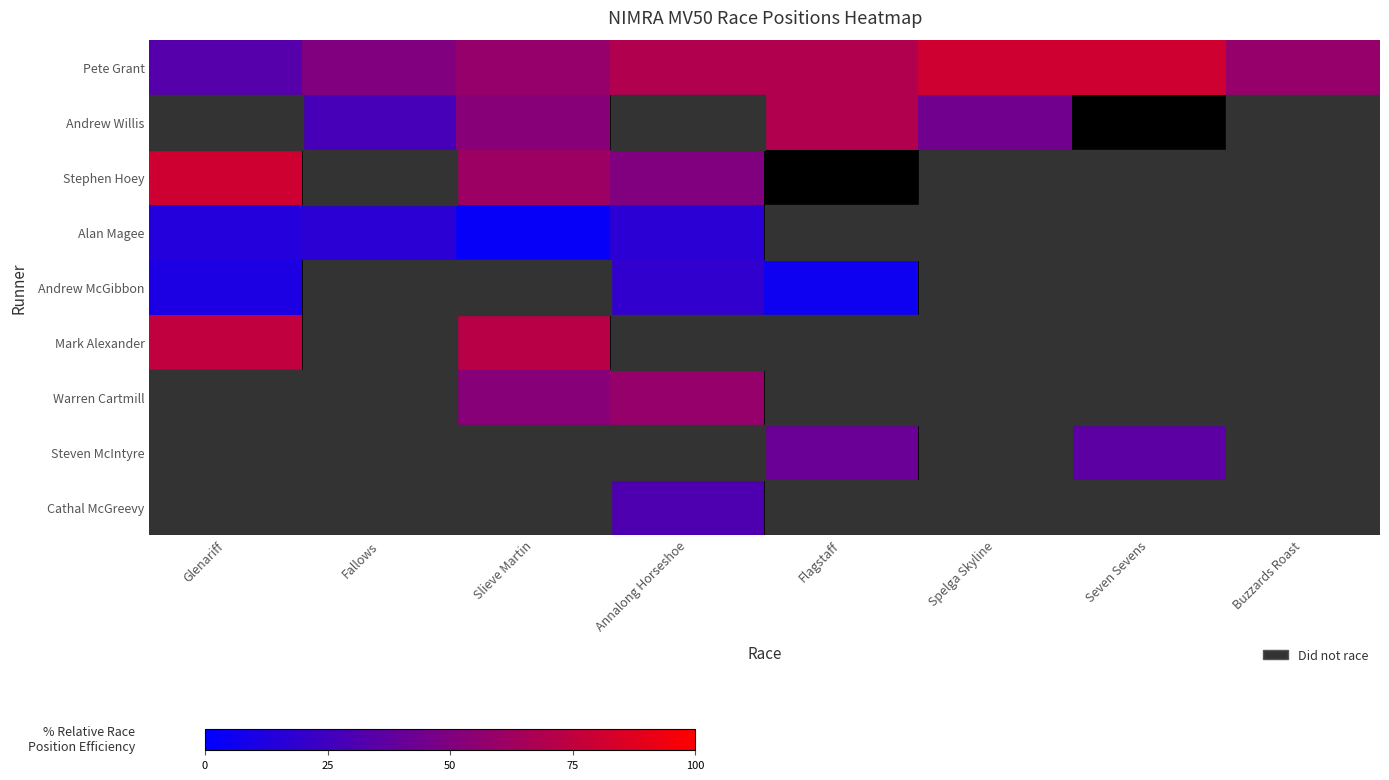

What is the spread (max minus min) of values at Glenariff?

69.4